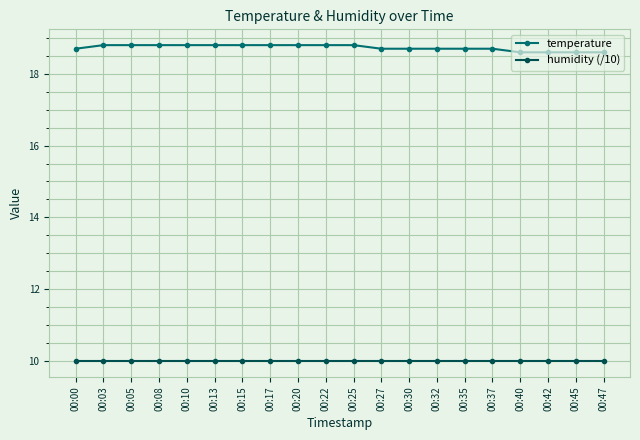

The value of temperature at 00:20 is 18.8. True or false?

True